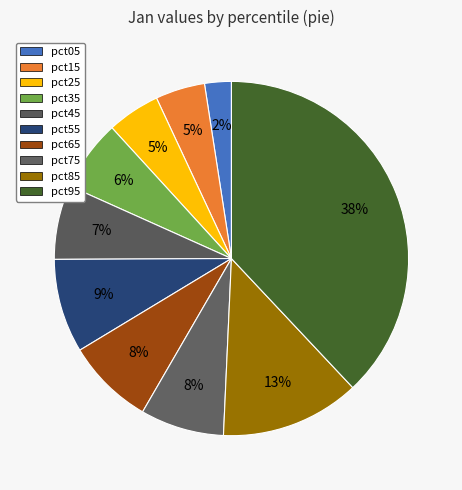

Is it true that pct65 is 8% of the pie?

True